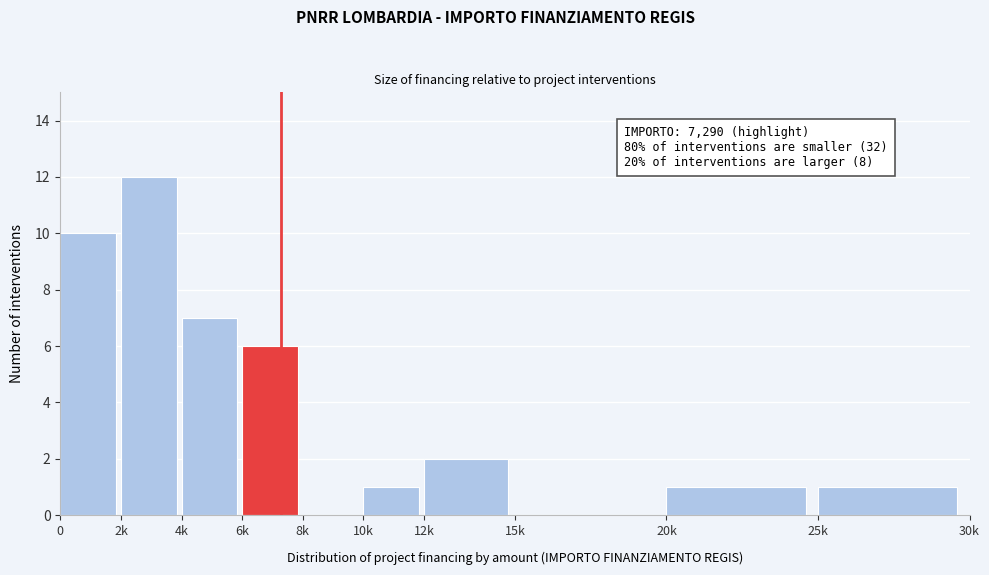

Reading left to right, list all the values displayed in this chart.

0=10	2k=12	4k=7	6k=6	8k=0	10k=1	12k=2	15k=0	20k=1	25k=1